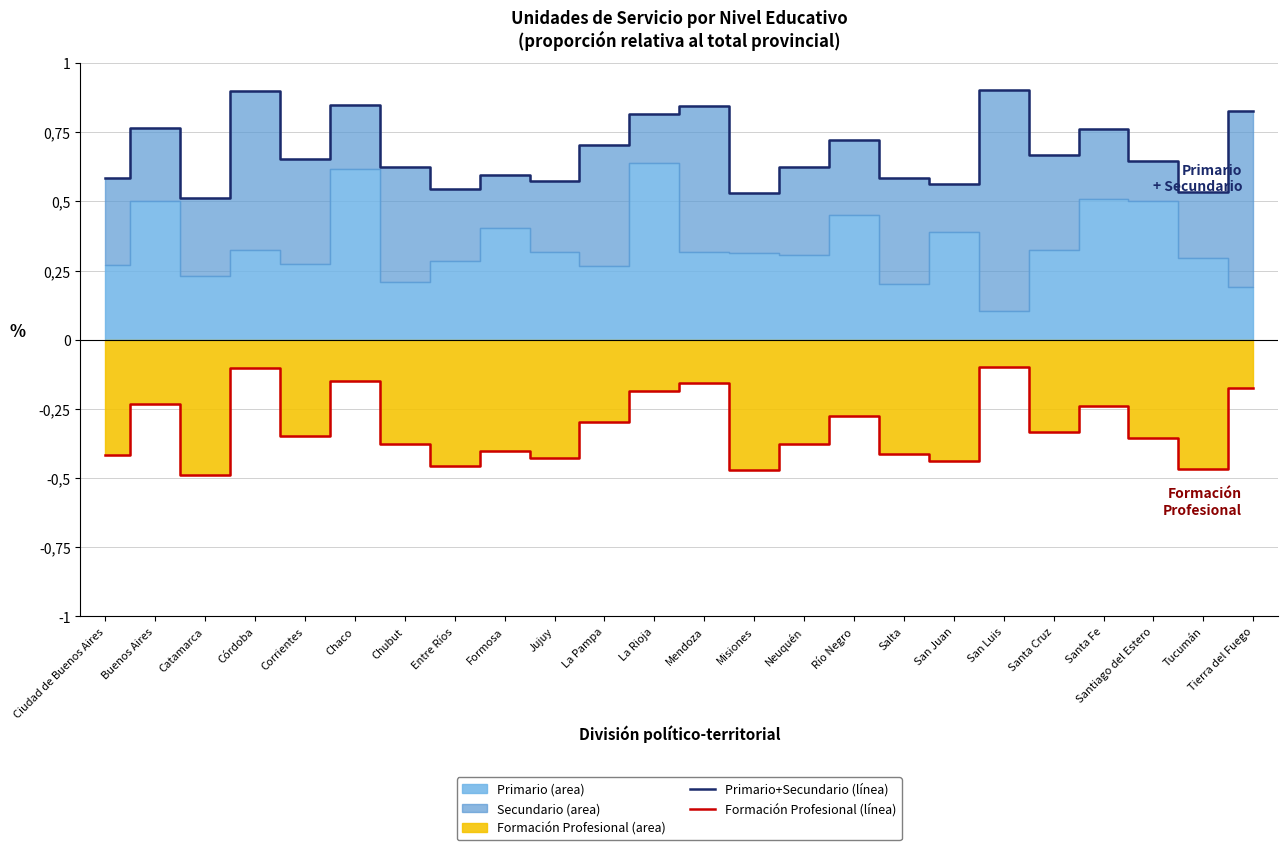

At how many categories does at least one series exceed 0?

24